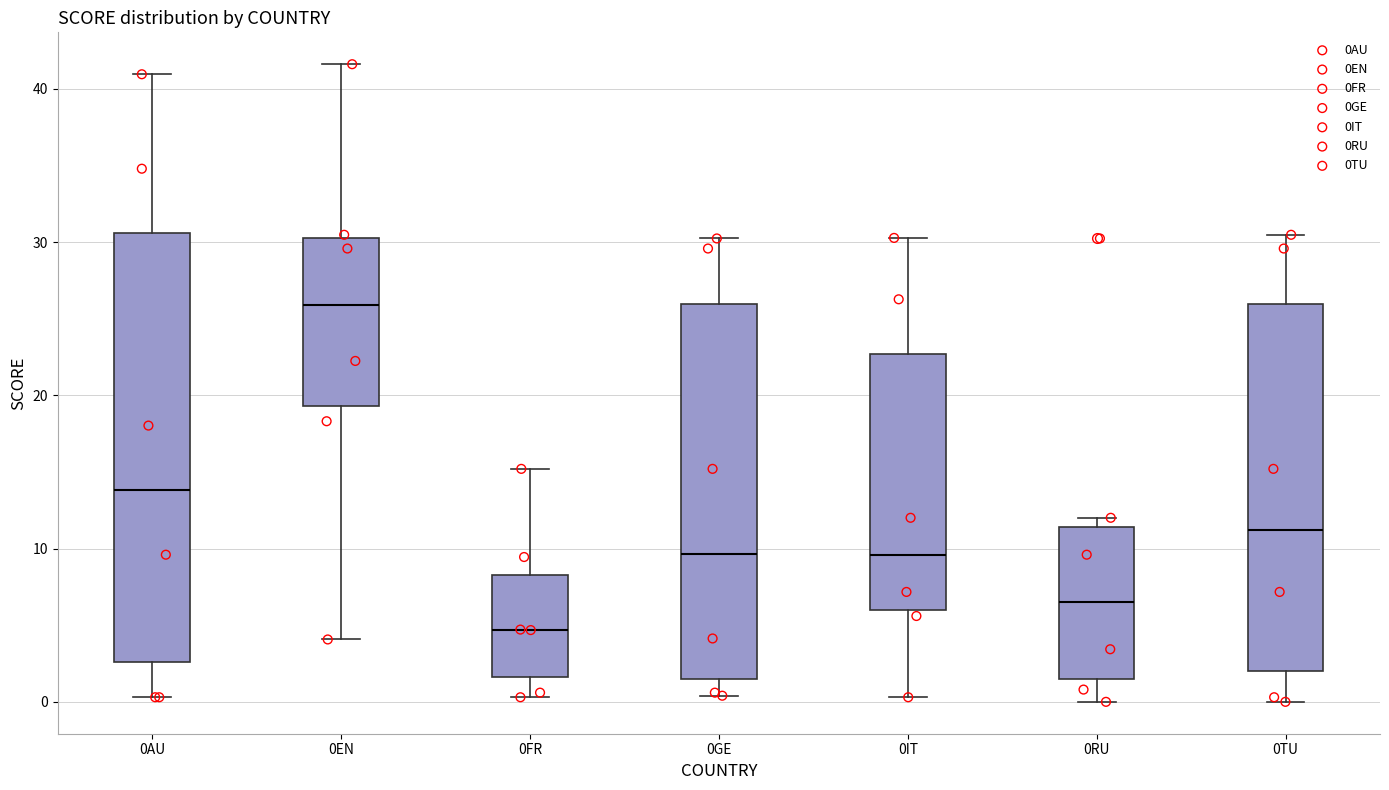

Comparing the boxes themselves (not the whiskers), which one is the tallest?

0AU